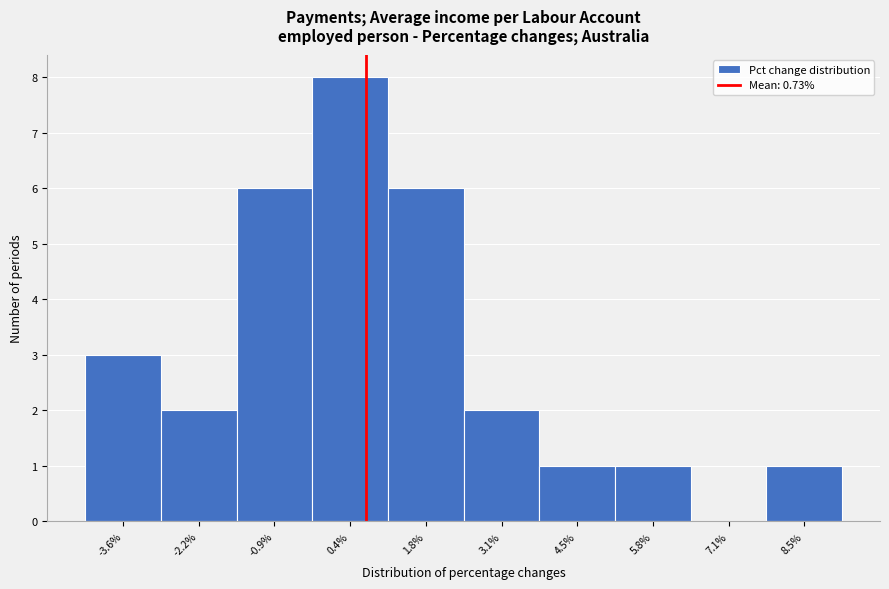

Over which range of the x-axis is the bar tallest?

-0.2 to 1.2